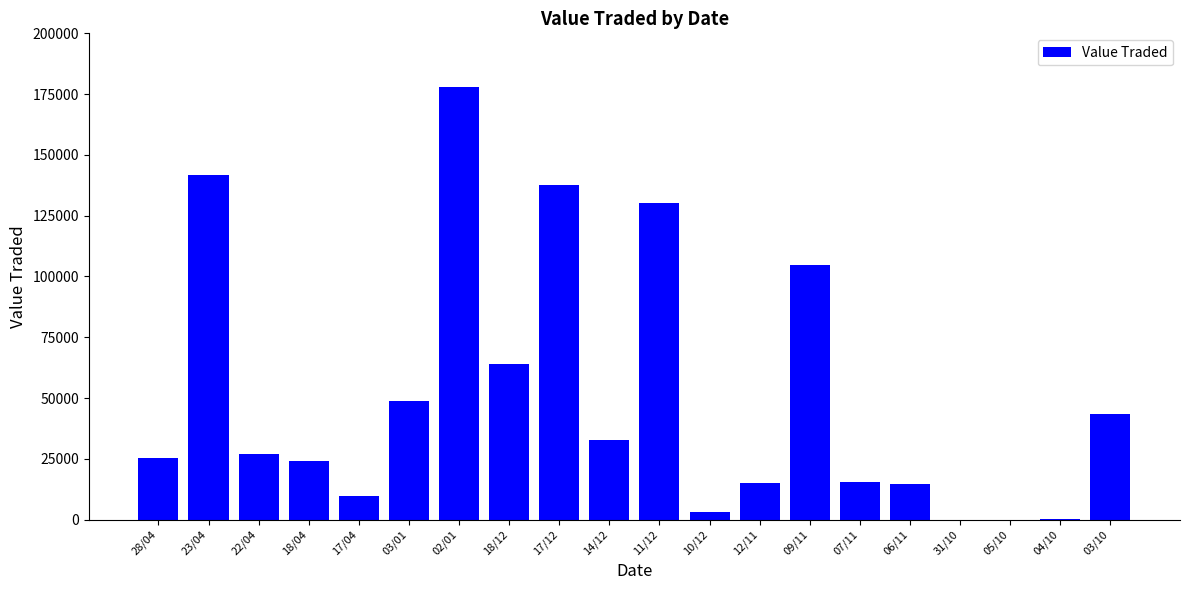

Approximately how many times larger is the value at 12/11 compared to 04/10?

208.1